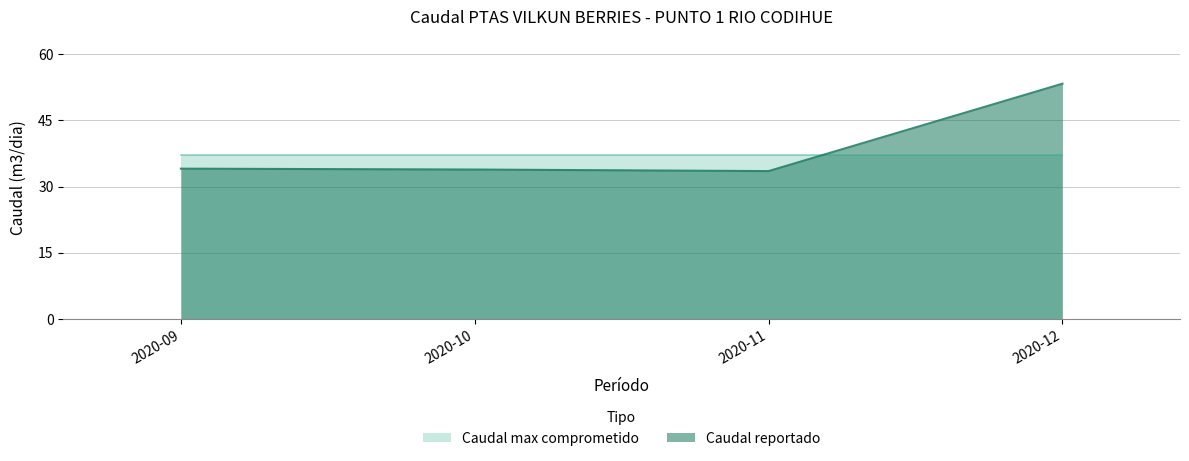

At which category does the chart reach its minimum across all series?

2020-11-01